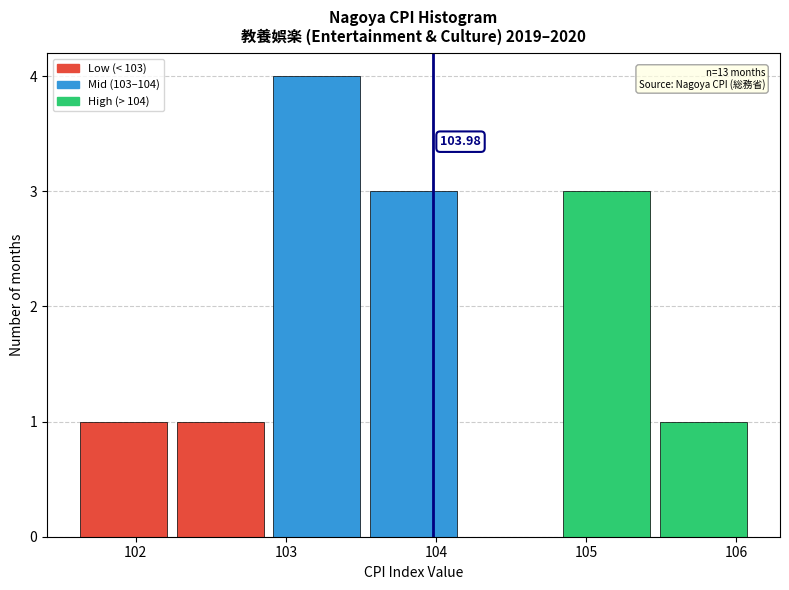

Which range on the x-axis has the tallest bar?

102.9 to 103.5